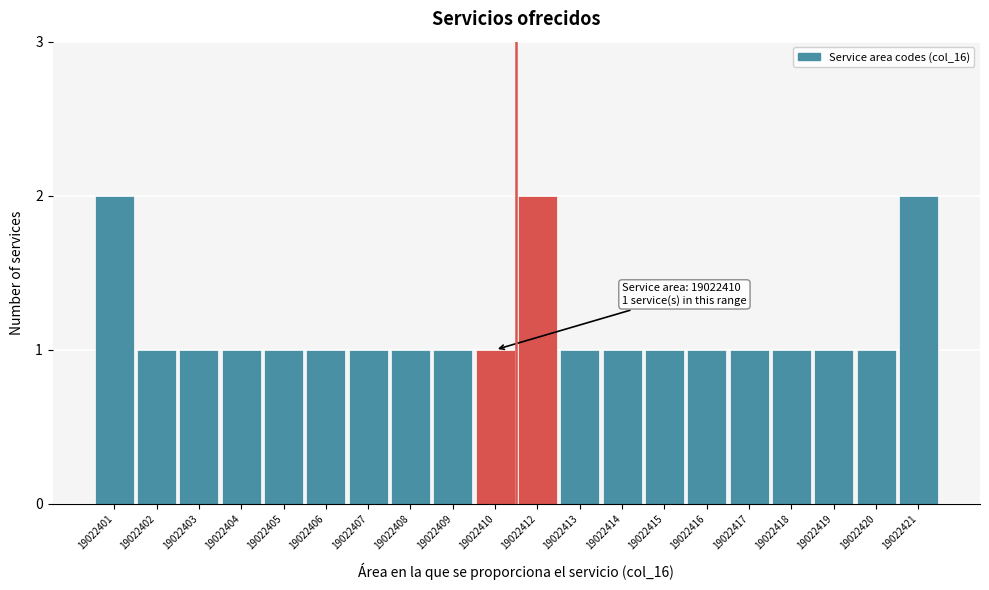

Reading left to right, extract all data points from this chart.

2	1	1	1	1	1	1	1	1	1	2	1	1	1	1	1	1	1	1	2